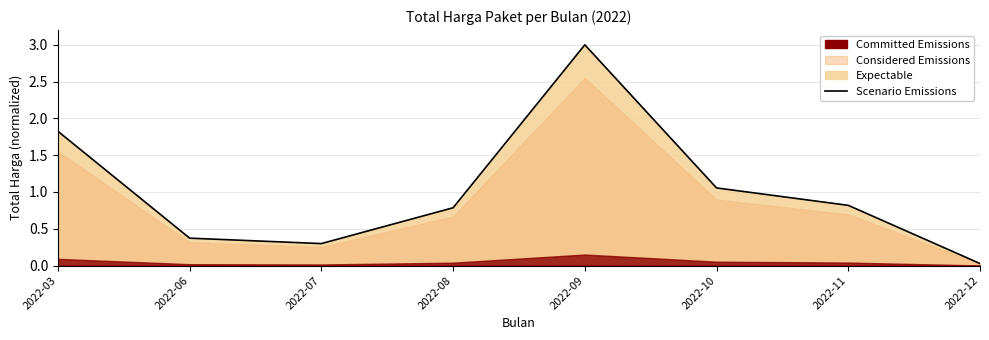

True or false: the data shows 0.3 at 2022-07.

True